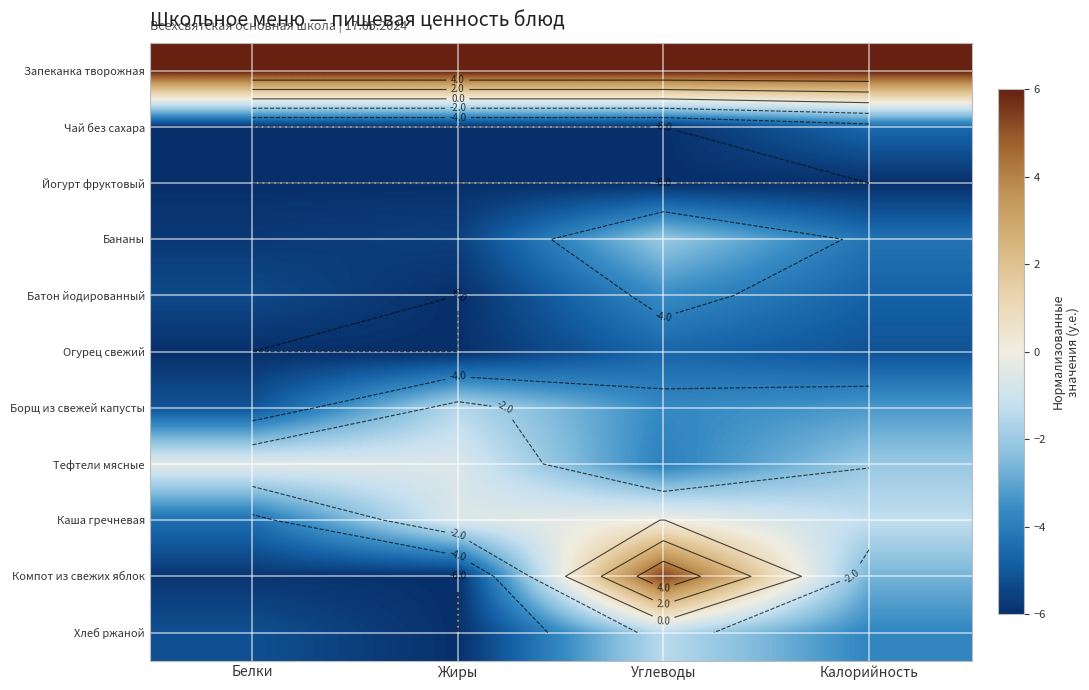

Which category has the lowest value across all series?

Белки